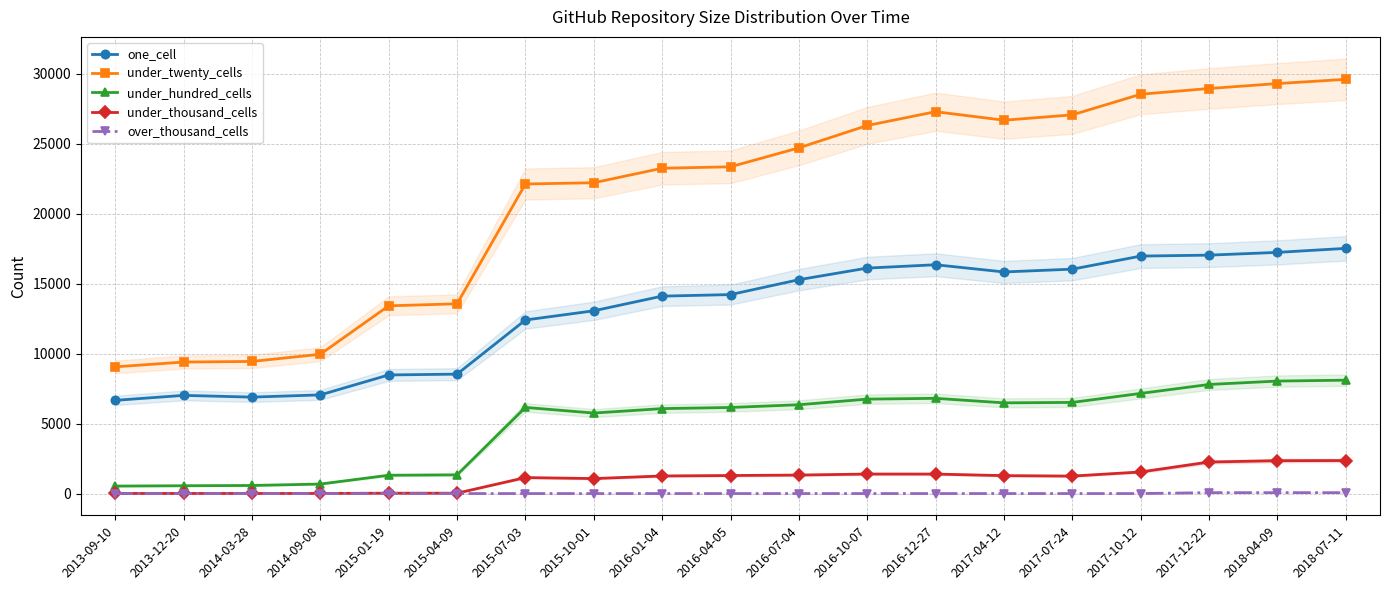

The one_cell series shows 16028 at 2017-07-24. True or false?

True